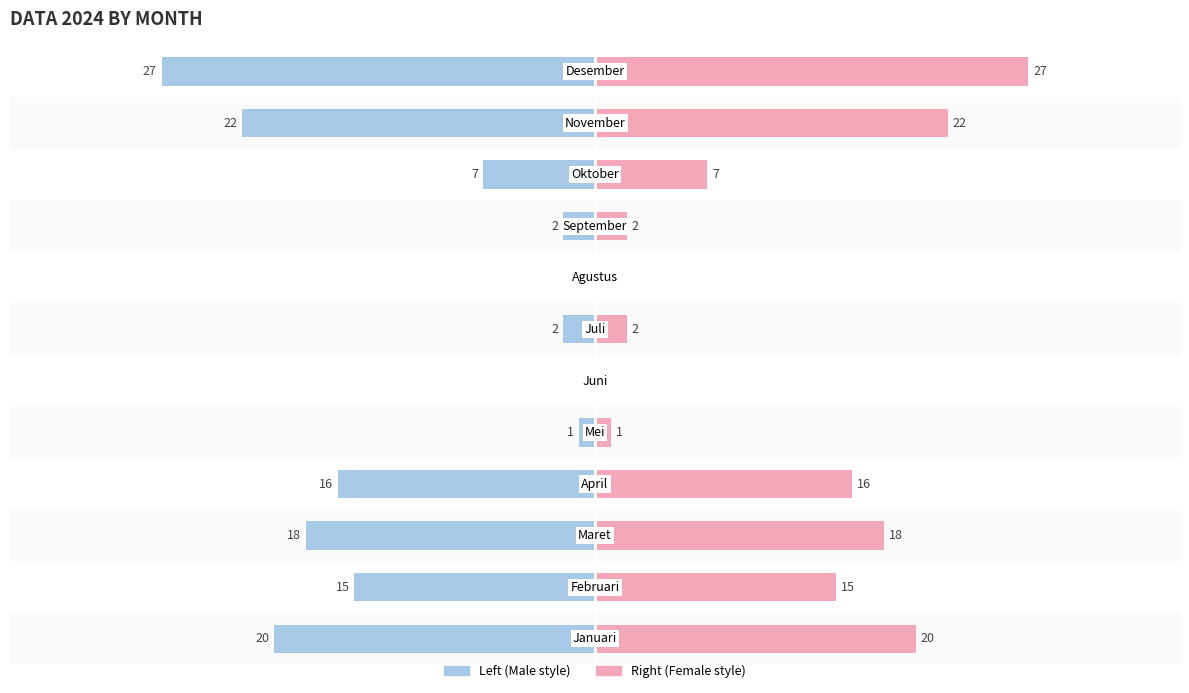

Read the 2024 (Left) value at 2, to the nearest 5.

-20